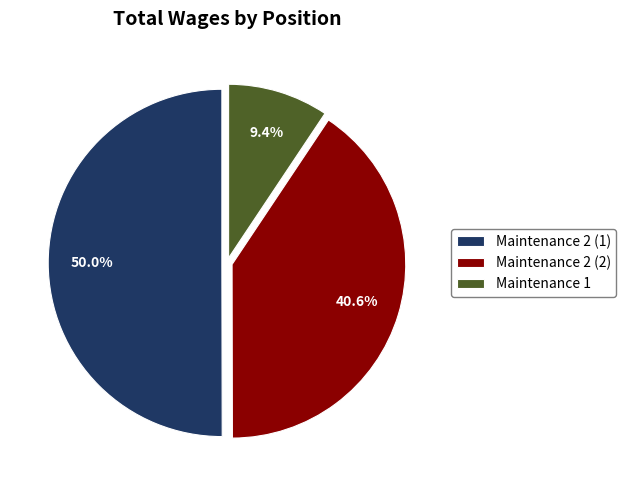

Is it true that Maintenance 2 (1) is 50% of the pie?

True